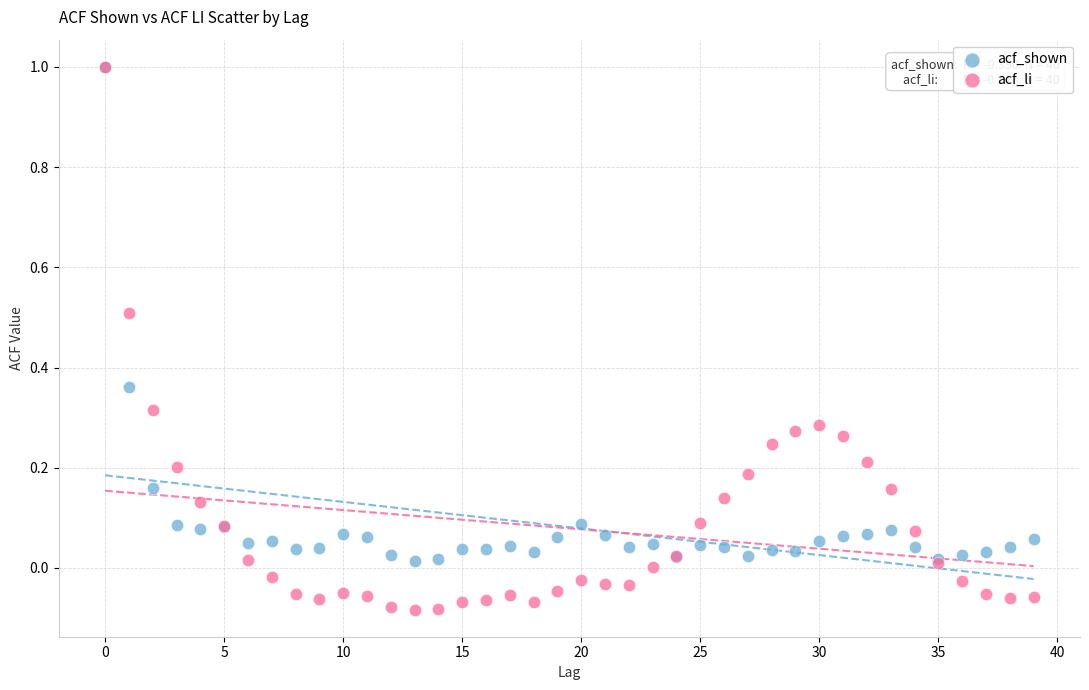

Which series reaches the minimum Y coordinate?

acf_li